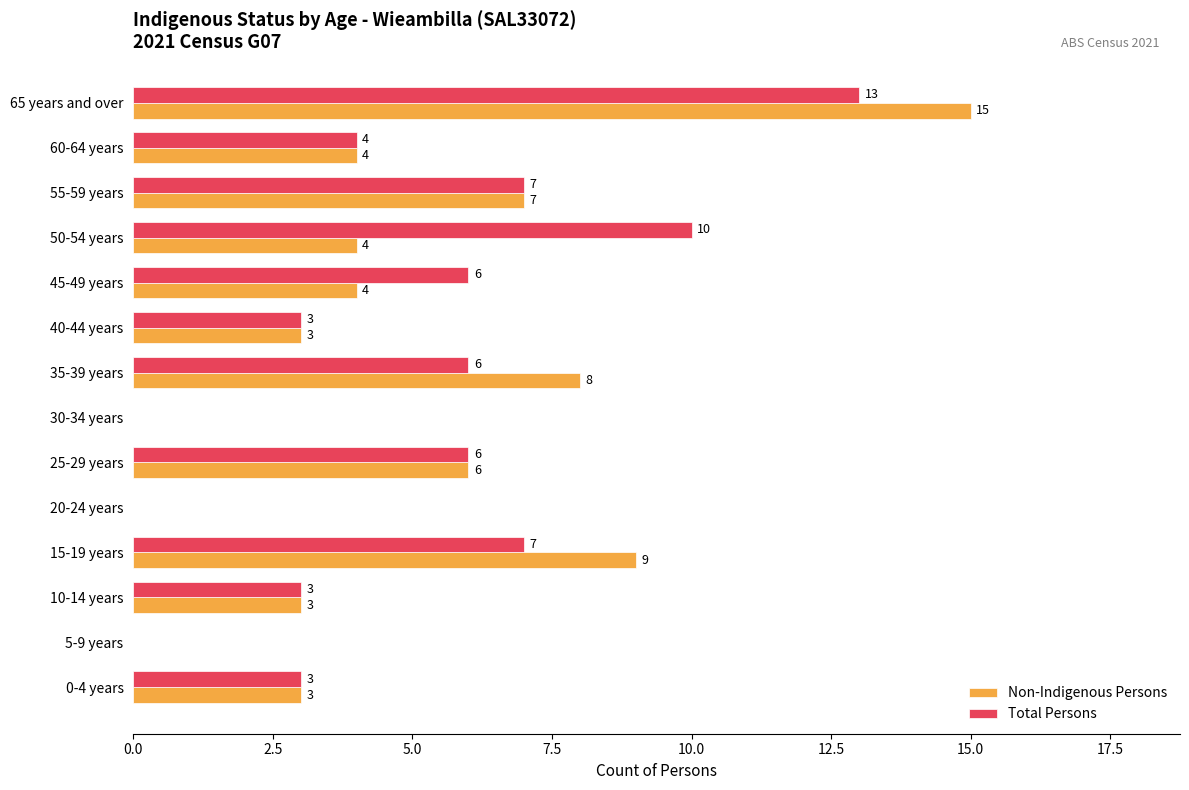

What is the sum of the Non-Indigenous Persons values at 40-44 years and 15-19 years?

12